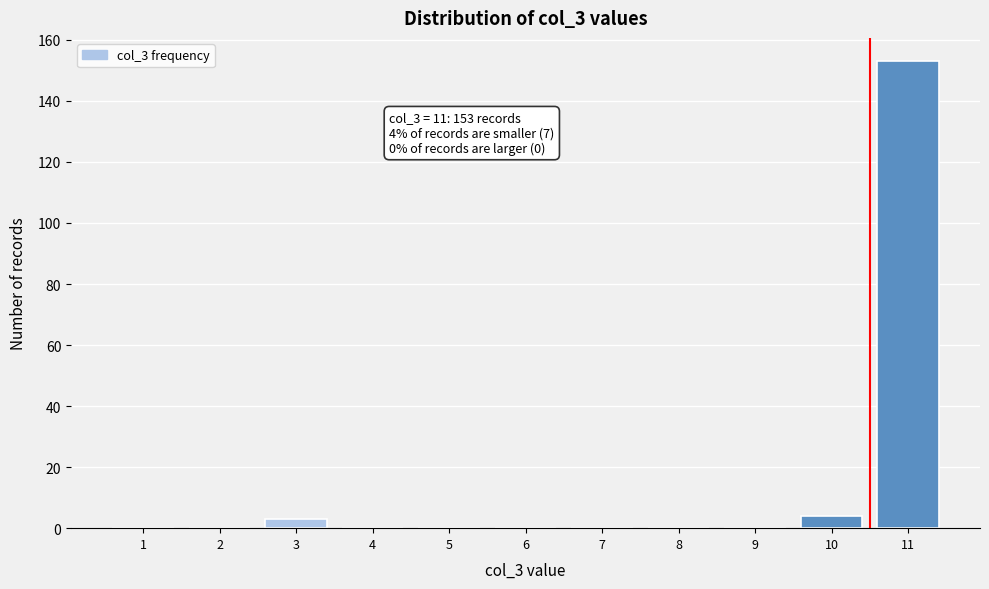

Reading left to right, list all the values displayed in this chart.

1=0	2=0	3=3	4=0	5=0	6=0	7=0	8=0	9=0	10=4	11=153